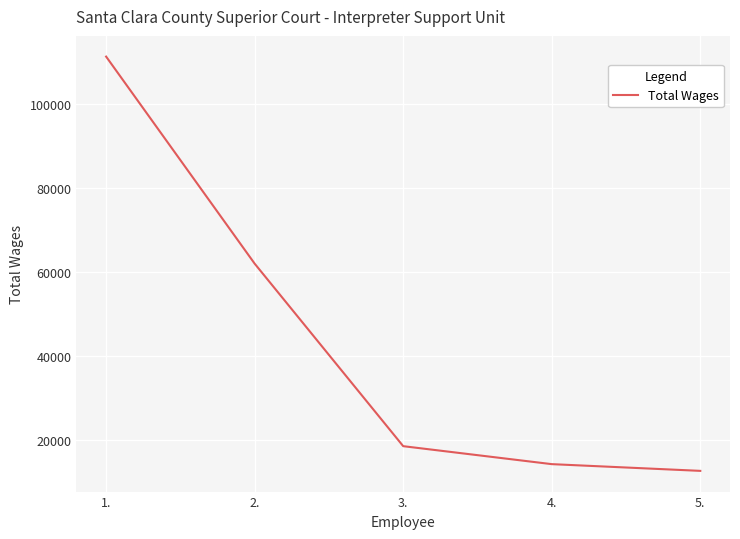

What is the change in value from 3. to 5.?

-5892